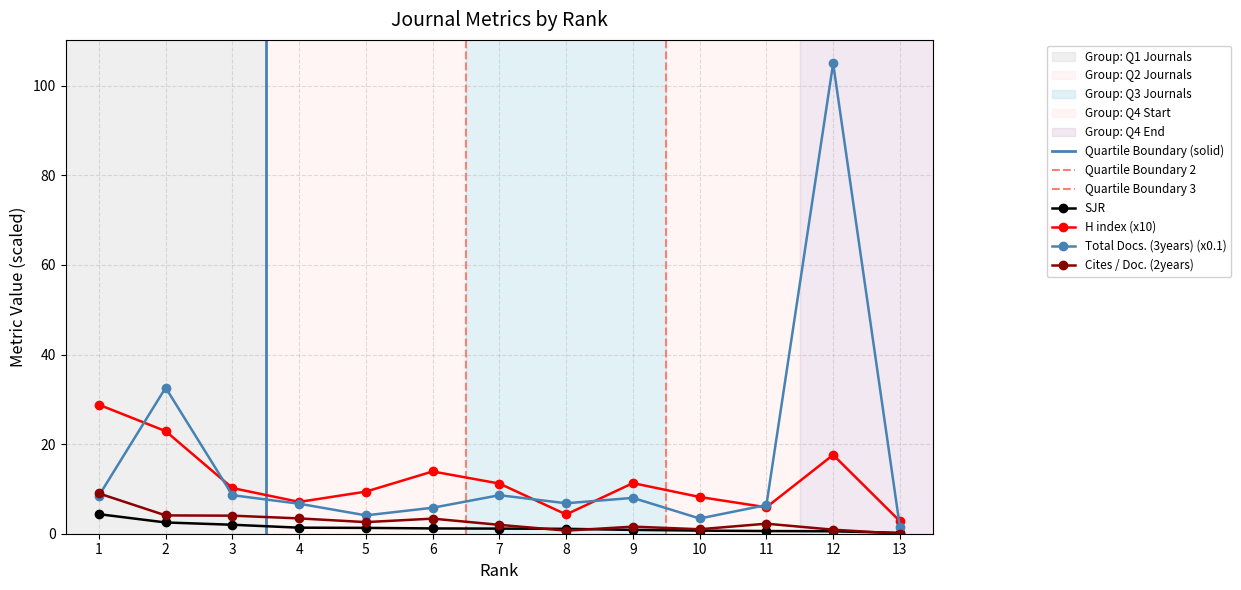

In Cites / Doc. (2years), how many points are lower than both neighbors (excluding endpoints)?

3